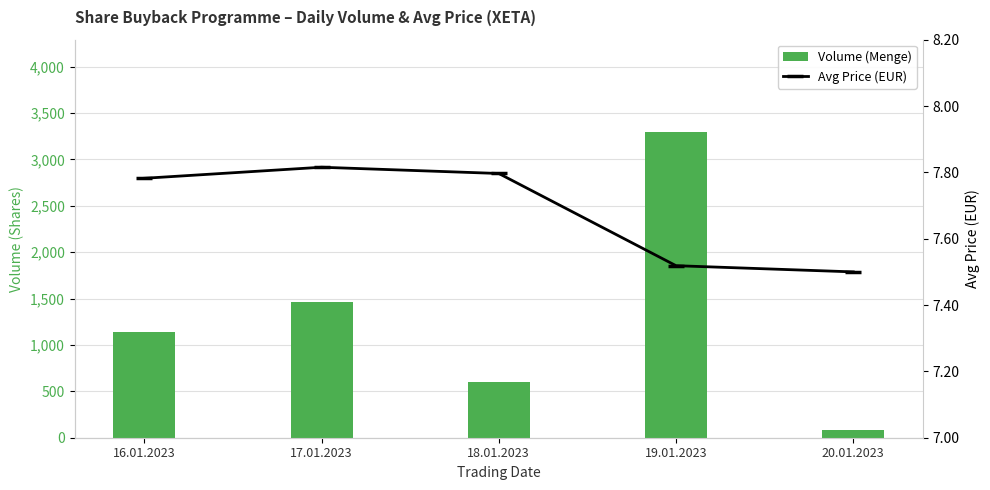

Which series has the largest range (max minus min)?

Volume (Menge)